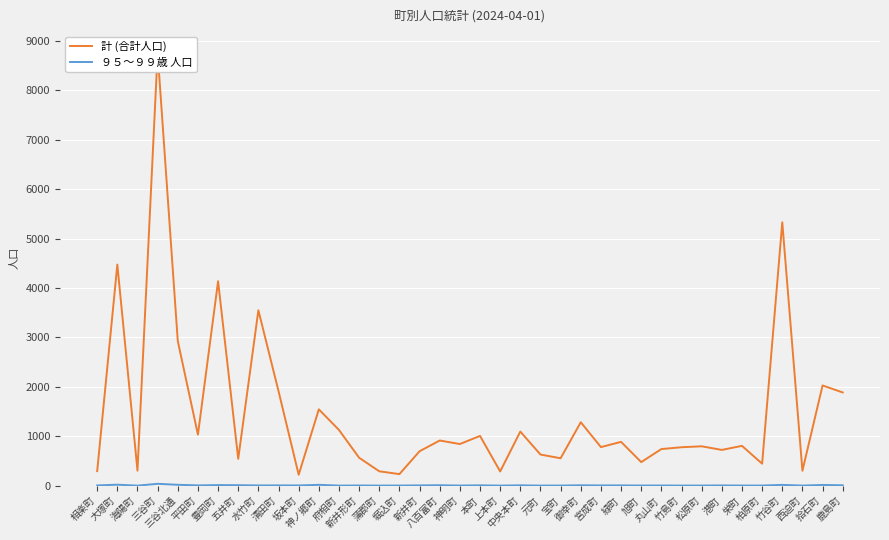

Rank the series at 五井町 from lowest to highest value.

９５～９９歳 人口, 計 (合計人口)